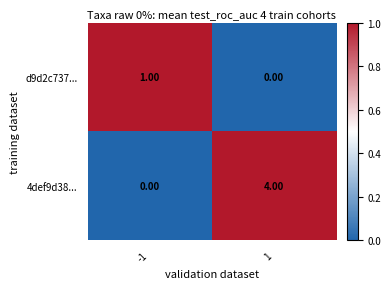

What is the total value across all series at 1?

4